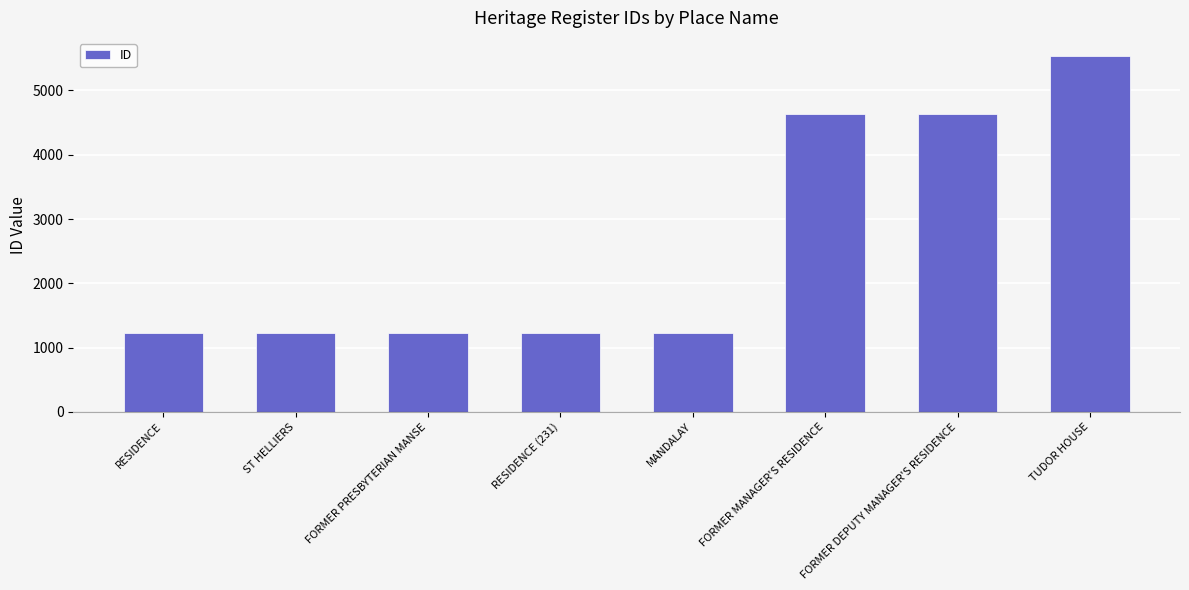

Between TUDOR HOUSE and ST HELLIERS, which is larger?

TUDOR HOUSE